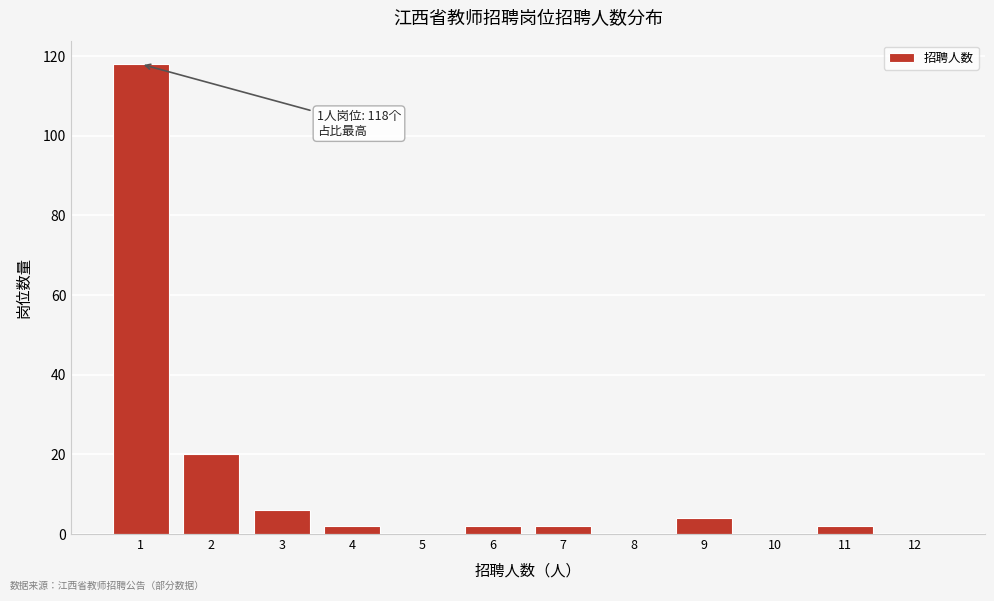

Reading right to left, what are all the values shown in this chart?

12=0	11=2	10=0	9=4	8=0	7=2	6=2	5=0	4=2	3=6	2=20	1=118